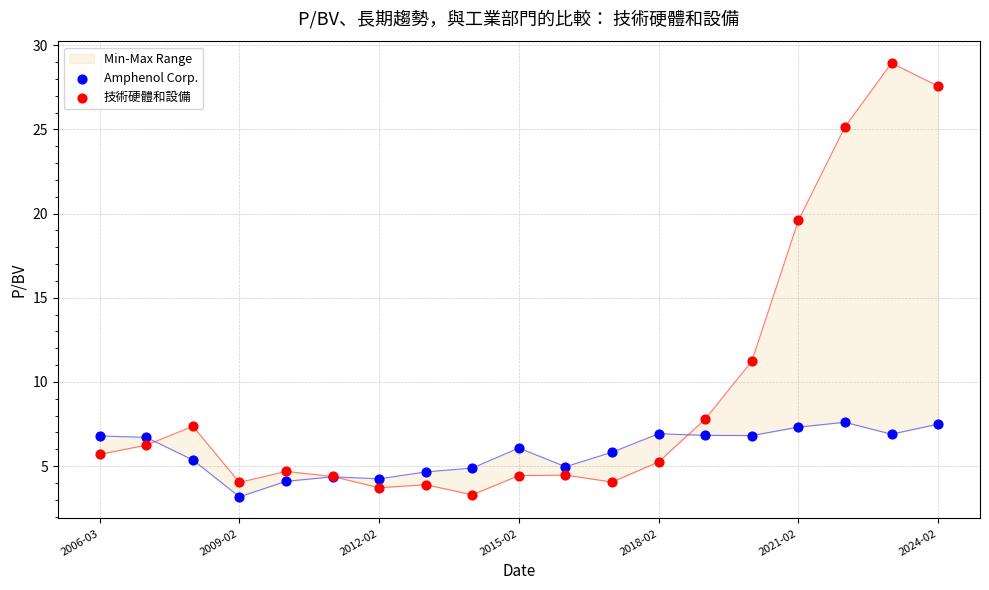

At which category is the sum across all series the highest?

17